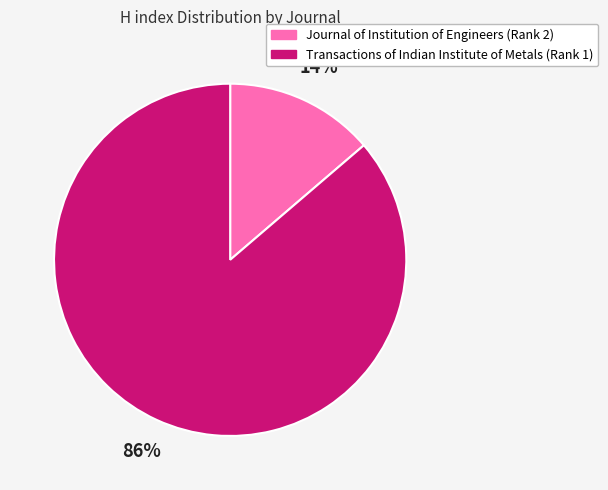

What is the majority slice?

Transactions of Indian Institute of Metals (Rank 1)